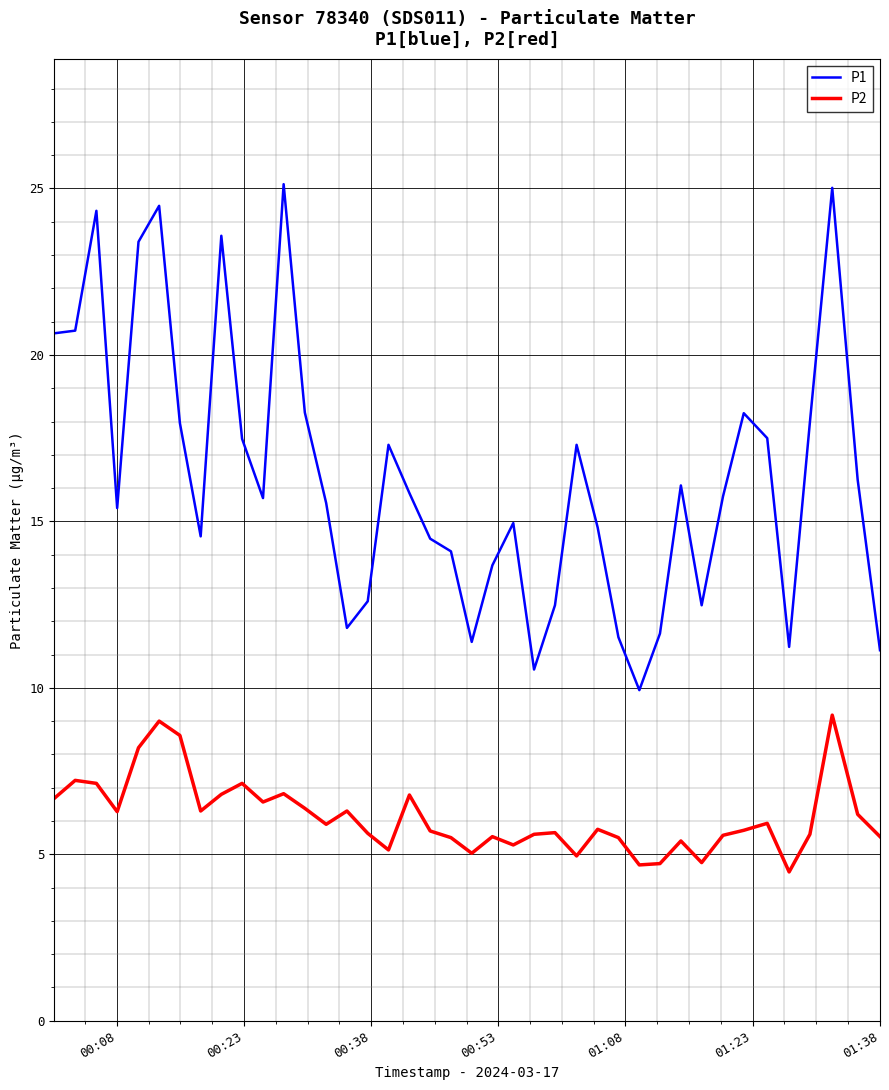

True or false: P1 and P2 cross at least once.

False